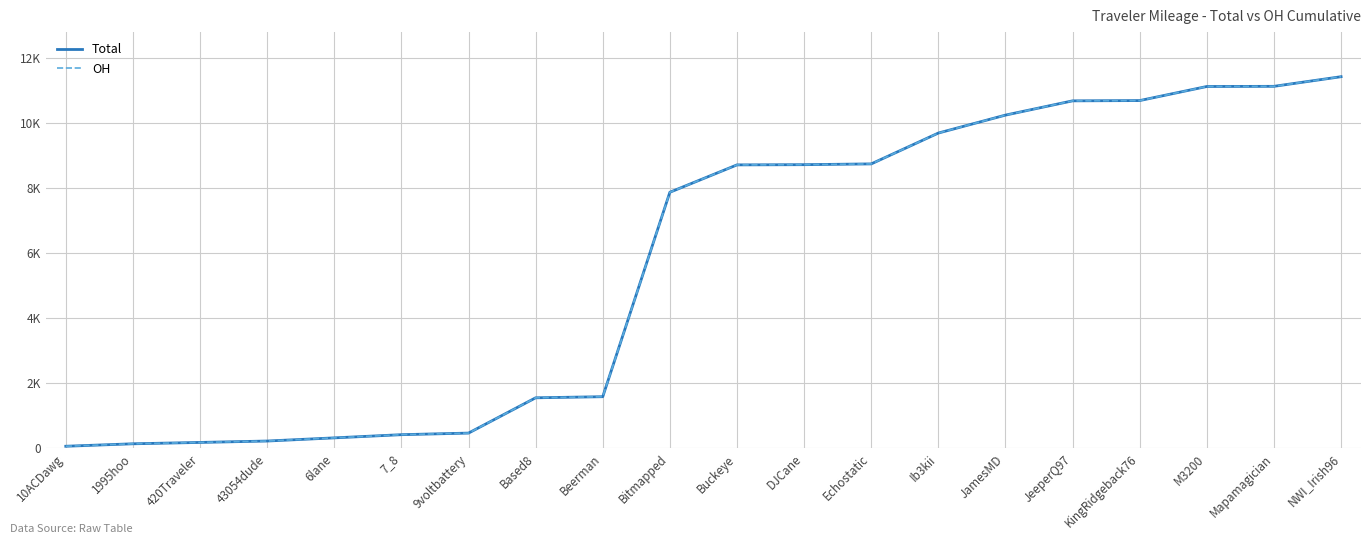

At 7_8, list the series in order from smallest to largest.

Total, OH